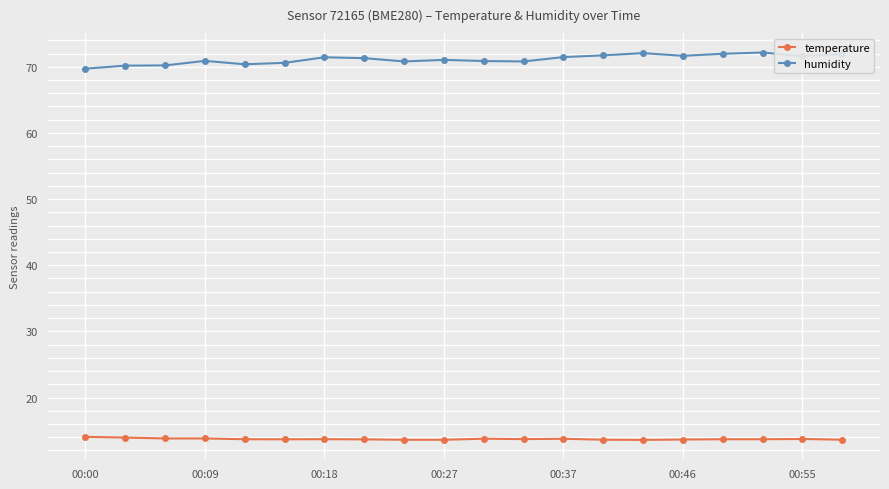

True or false: temperature and humidity intersect in this chart.

False